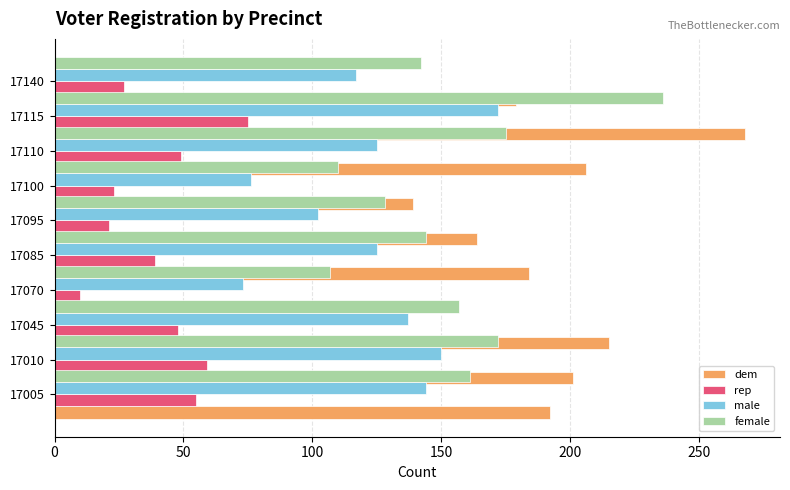

The male series shows 200 at 17010. True or false?

False